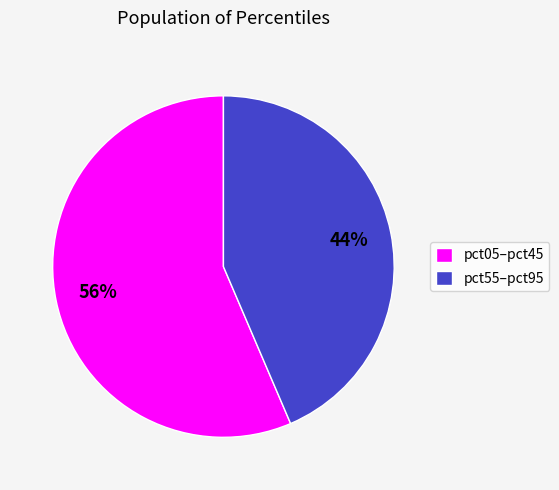

Does any single category account for the majority?

Yes